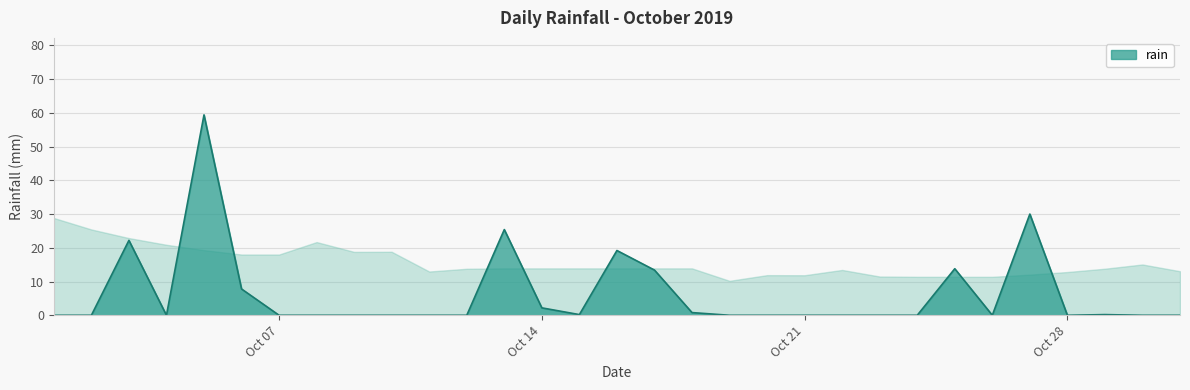

What is the greatest value displayed?

59.4